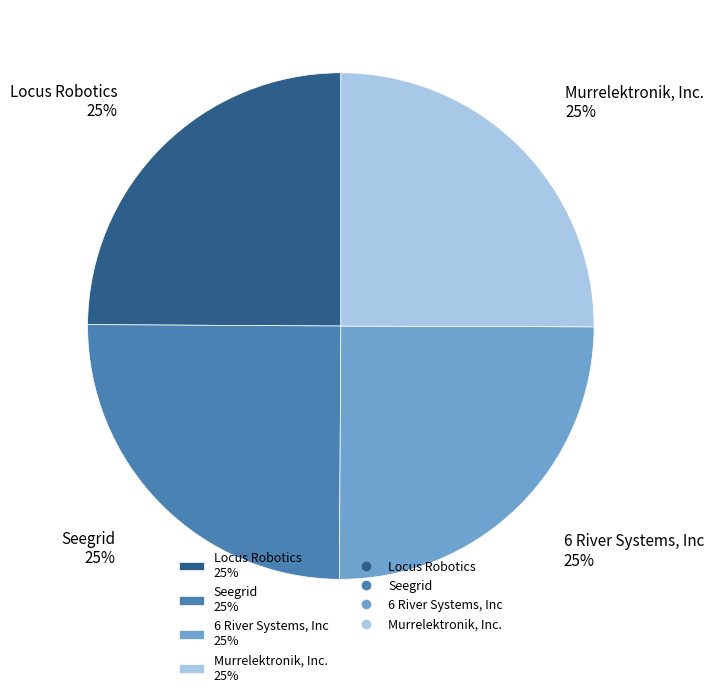

How many slices are in this pie chart?

4